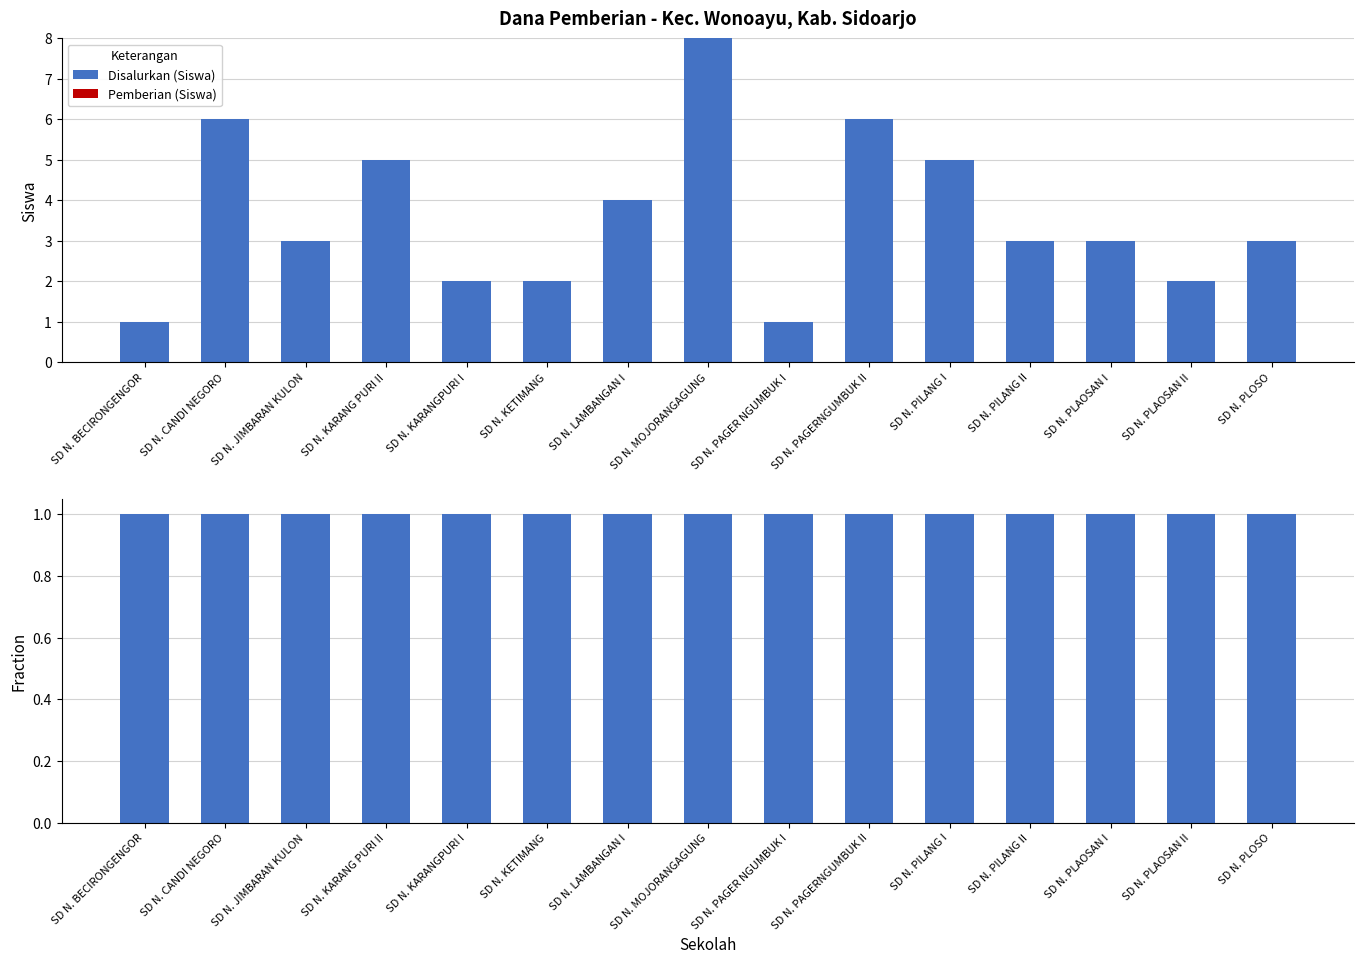

Count the number of data series in this chart.

2